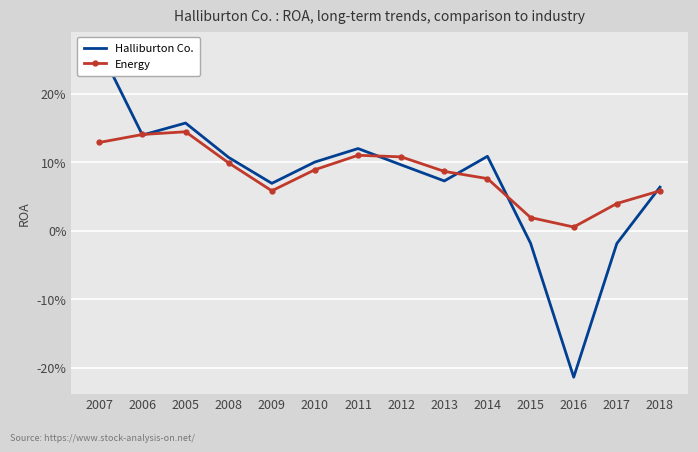

Reading left to right, extract all data points from this chart.

Halliburton Co.: 0.3	0.1	0.2	0.1	0.1	0.1	0.1	0.1	0.1	0.1	-0.0	-0.2	-0.0	0.1
Energy: 0.1	0.1	0.1	0.1	0.1	0.1	0.1	0.1	0.1	0.1	0.0	0.0	0.0	0.1